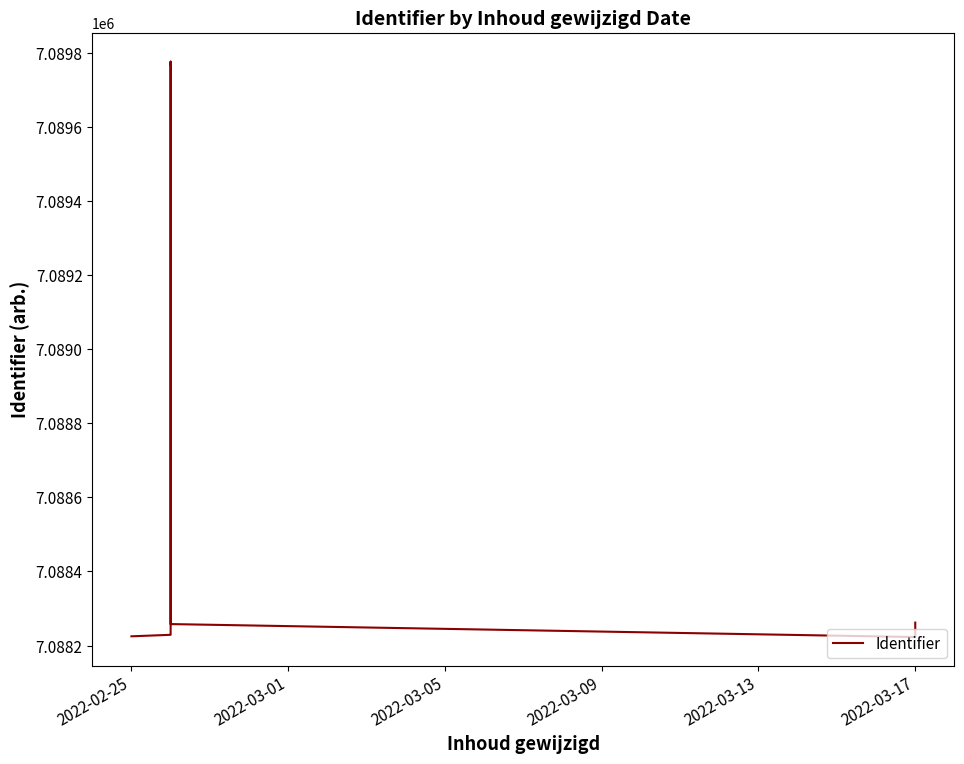

Is this an area chart (filled region under the line)?

No